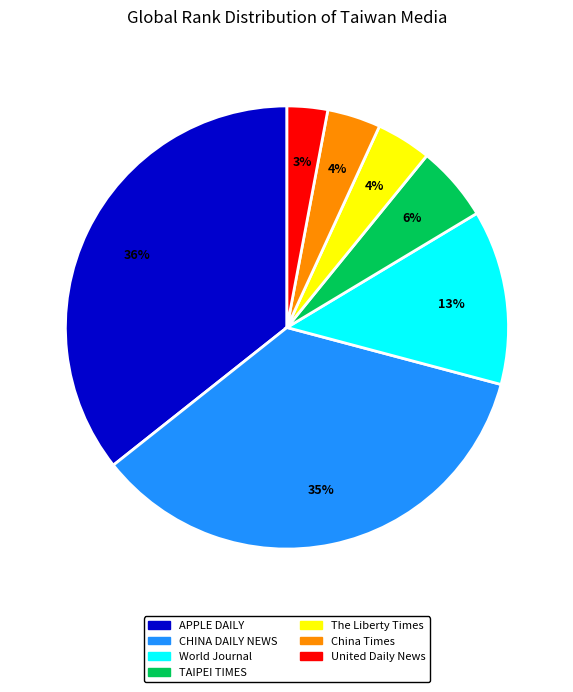

To the nearest percent, what is the combined percentage of United Daily News and APPLE DAILY?

39%